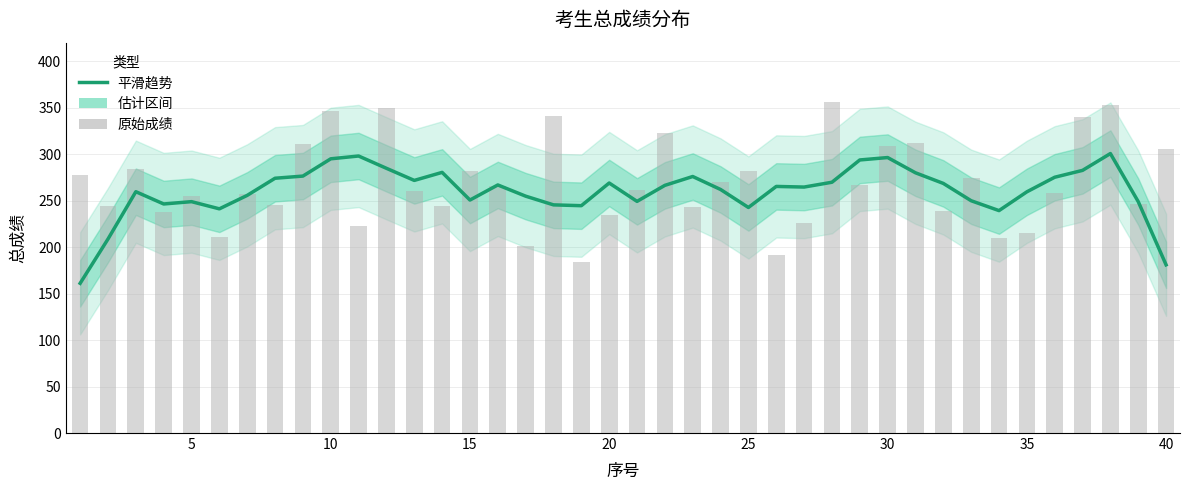

Reading left to right, what are all the values shown in this chart?

总成绩 (平滑): 161.1	208.7	259.7	246.5	248.9	241.2	255.7	274.1	276.5	295.0	298.1	284.8	271.8	280.4	250.7	266.9	254.9	245.5	244.6	269.0	249.2	266.5	276.0	262.0	242.7	265.3	264.6	269.8	293.8	296.4	280.0	268.6	249.9	239.3	259.5	275.2	282.6	300.7	249.0	181.0
总成绩 (原始): 277.2	244.2	284.0	238.2	254.7	211.2	256.7	245.3	310.7	346.8	222.8	349.6	260.4	244.5	281.7	266.0	200.8	341.6	184.2	234.8	261.6	322.8	242.8	270.4	282.4	191.8	226.0	356.0	267.0	308.3	311.7	239.0	274.0	209.8	215.2	258.6	340.0	352.4	246.8	305.7